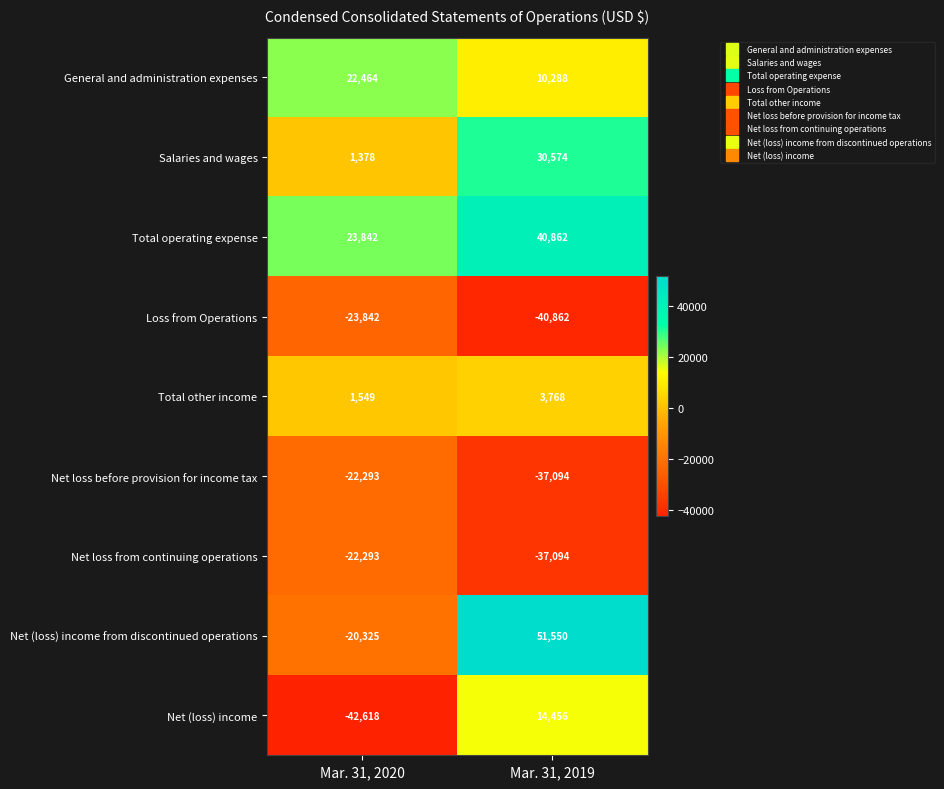

What is the difference between the highest and lowest values at Mar. 31, 2020?

66460